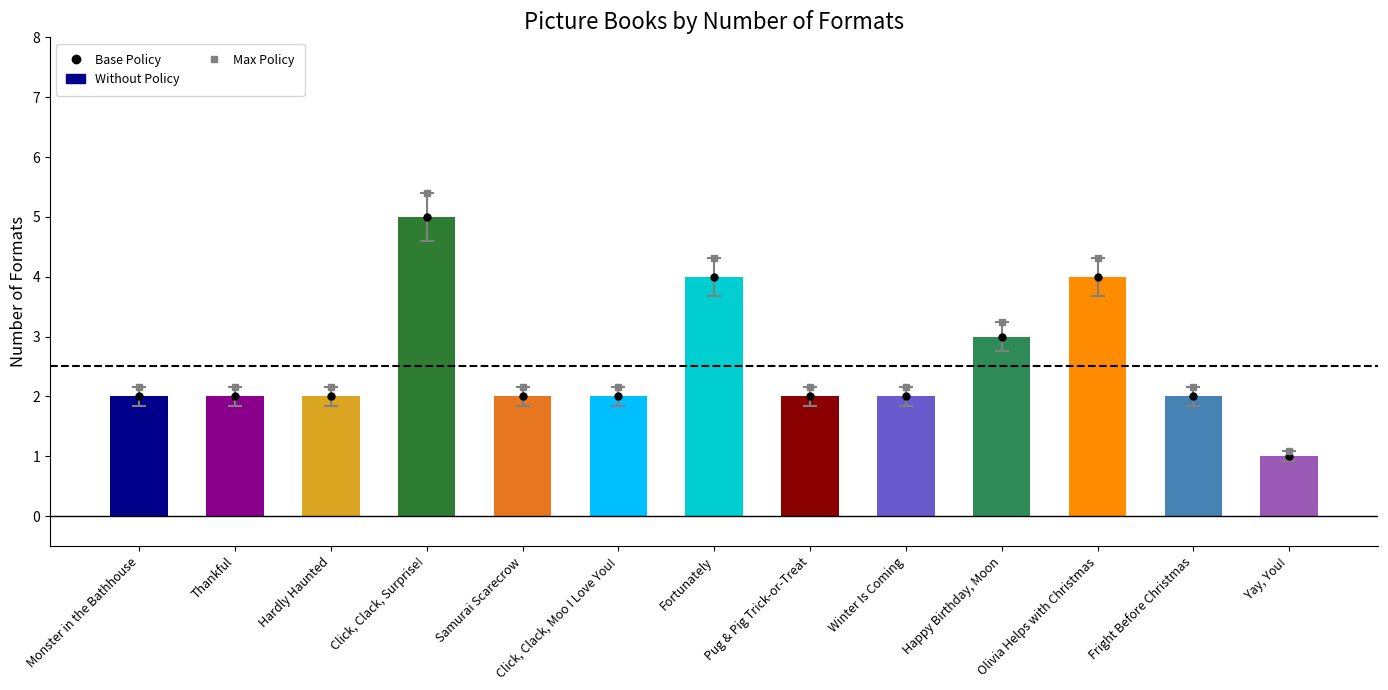

Reading left to right, what are all the values shown in this chart?

Monster in the Bathhouse=2	Thankful=2	Hardly Haunted=2	Click, Clack, Surprise!=5	Samurai Scarecrow=2	Click, Clack, Moo I Love You!=2	Fortunately=4	Pug & Pig Trick-or-Treat=2	Winter Is Coming=2	Happy Birthday, Moon=3	Olivia Helps with Christmas=4	Fright Before Christmas=2	Yay, You!=1